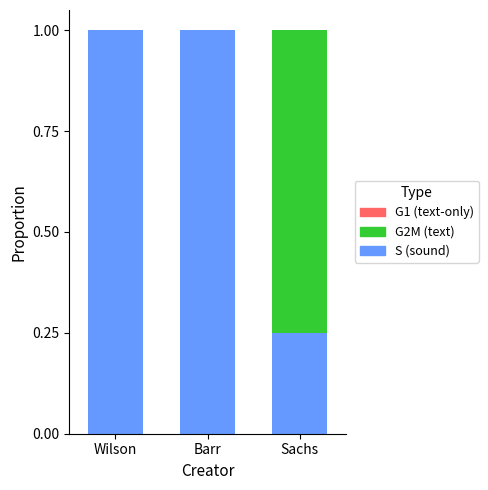

What is the total value across all series at Sachs?

1.0